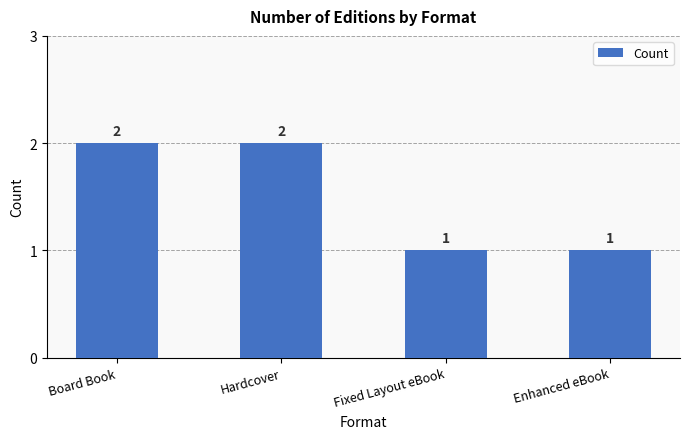

What is the sum of all values?

6